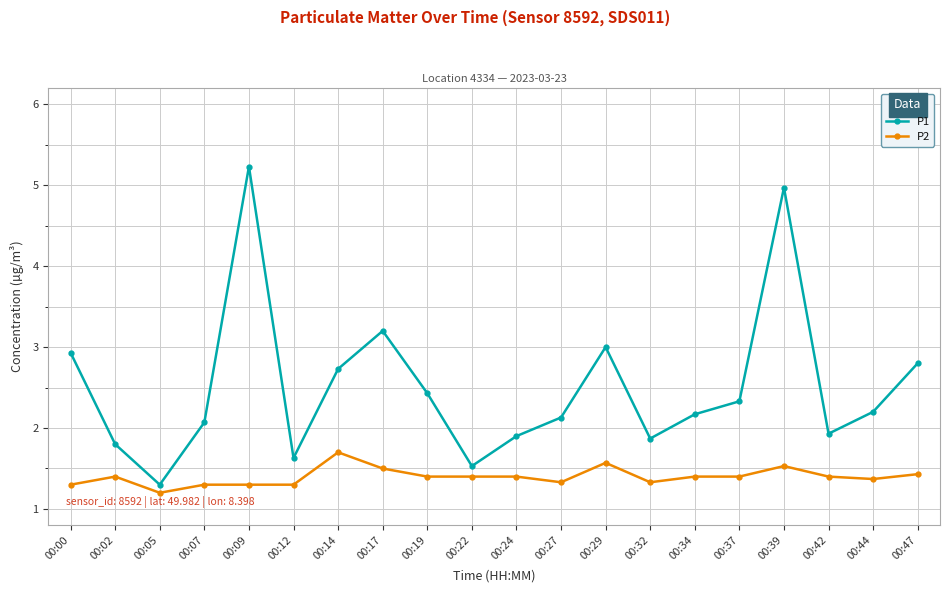

At 00:02, list the series in order from smallest to largest.

P2, P1